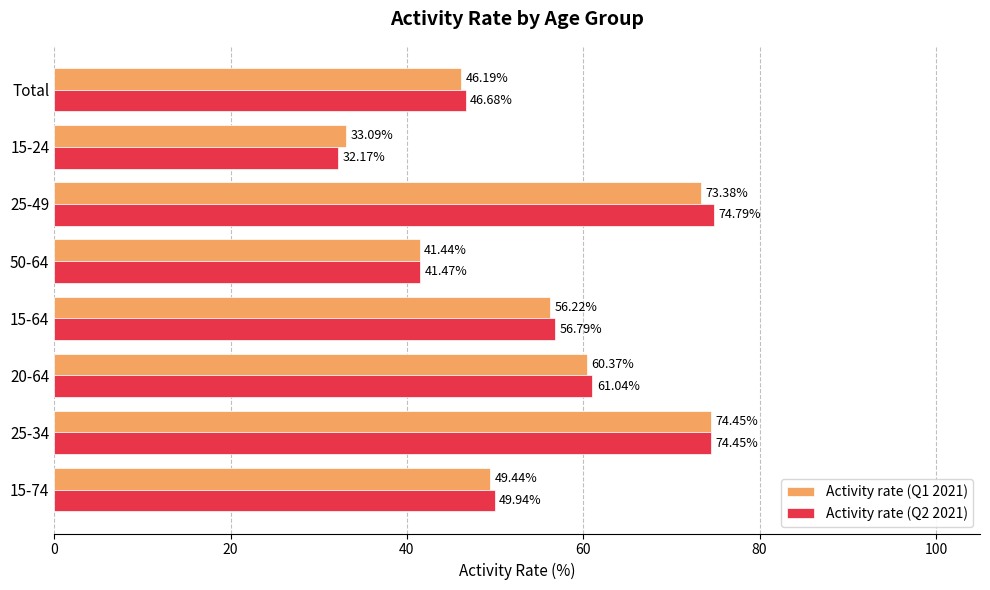

What is the average value of the Activity rate (Q1 2021) series?

54.3